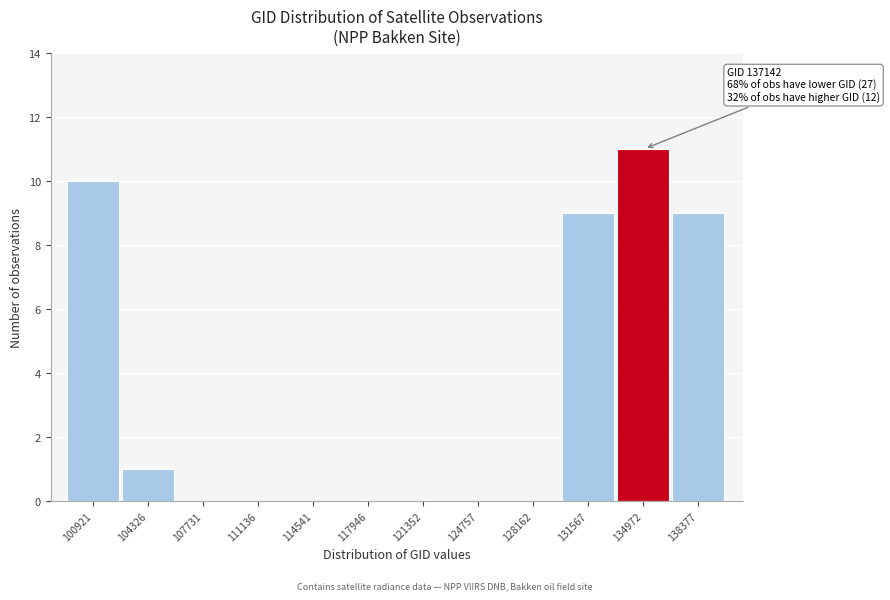

Reading right to left, extract all data points from this chart.

138377=9	134972=11	131567=9	128162=0	124757=0	121352=0	117946=0	114541=0	111136=0	107731=0	104326=1	100921=10